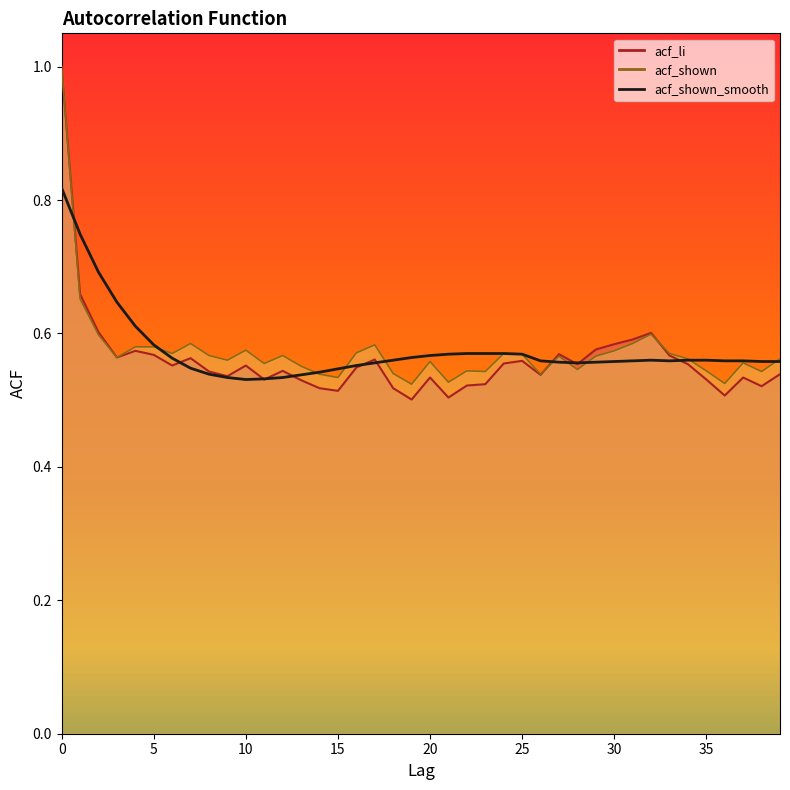

What is the label of the 33rd point from the left?

32